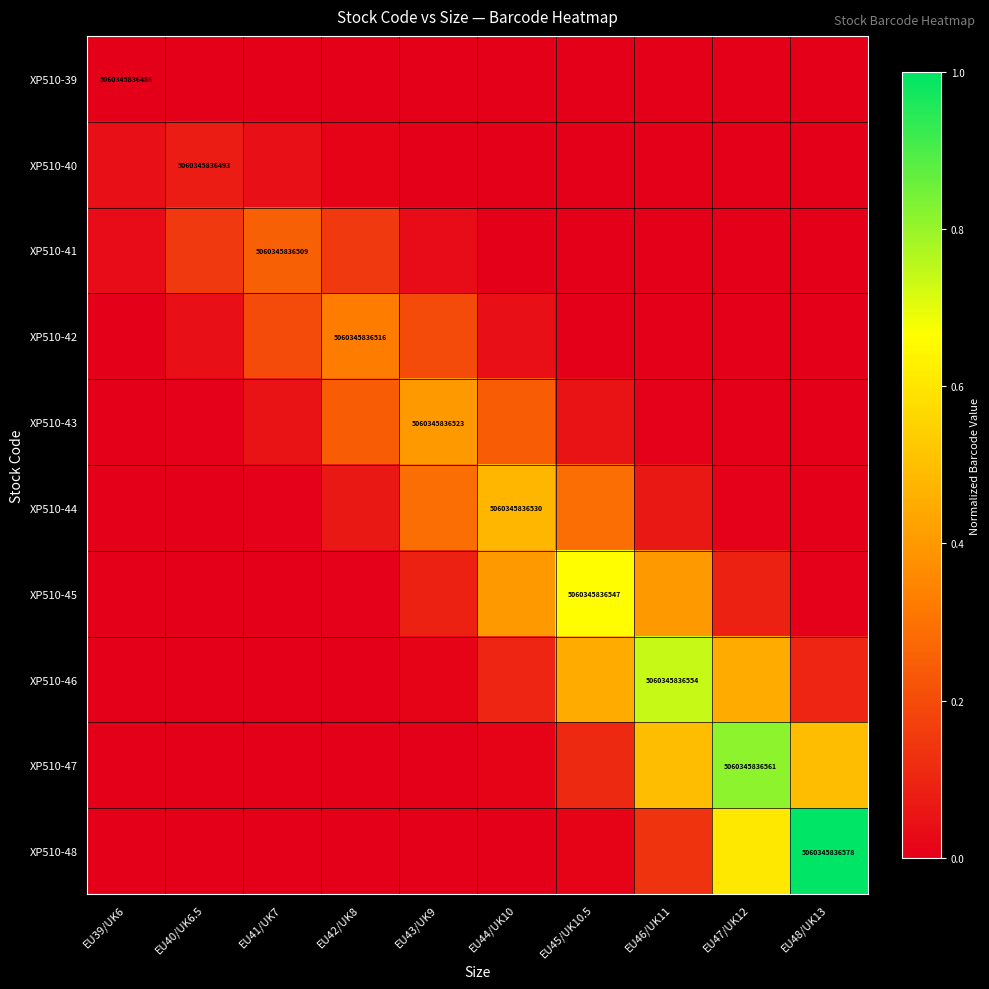

What is the greatest value displayed?

1.0